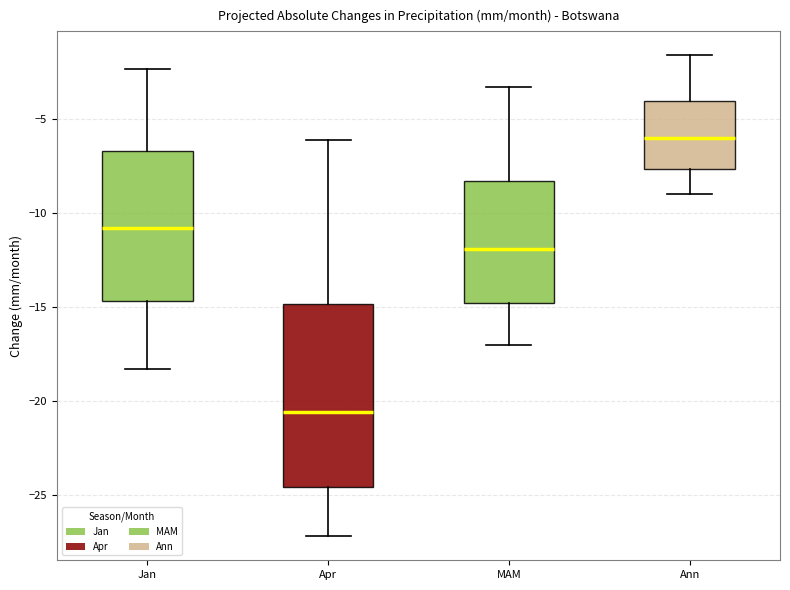

Which box has the highest median line?

Ann